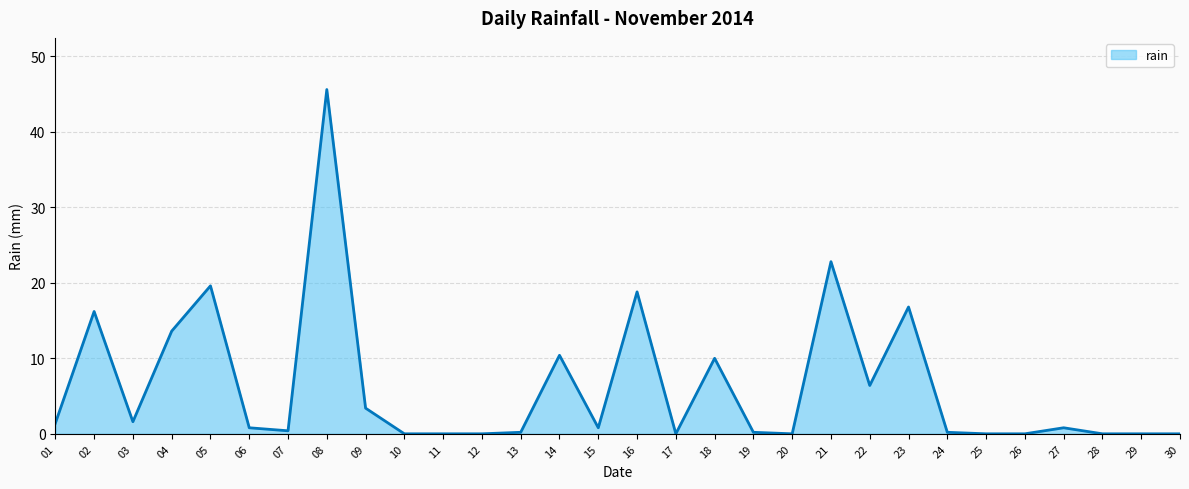

Does the chart have visible grid lines?

Yes